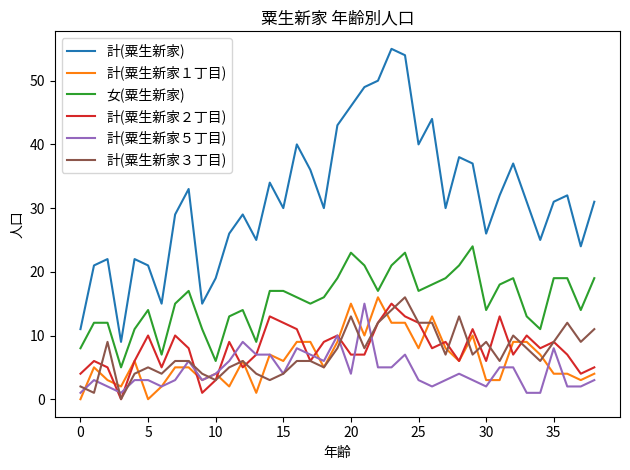

Which series has the largest total across all categories?

計(粟生新家)